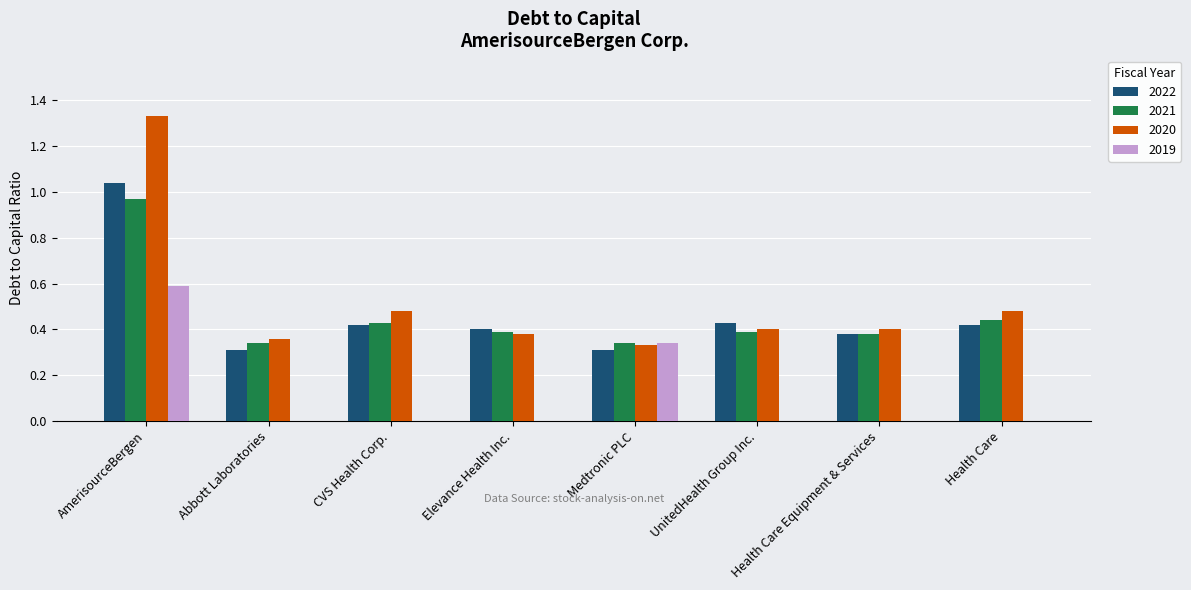

What is the total value across all series at Elevance Health Inc.?

1.2